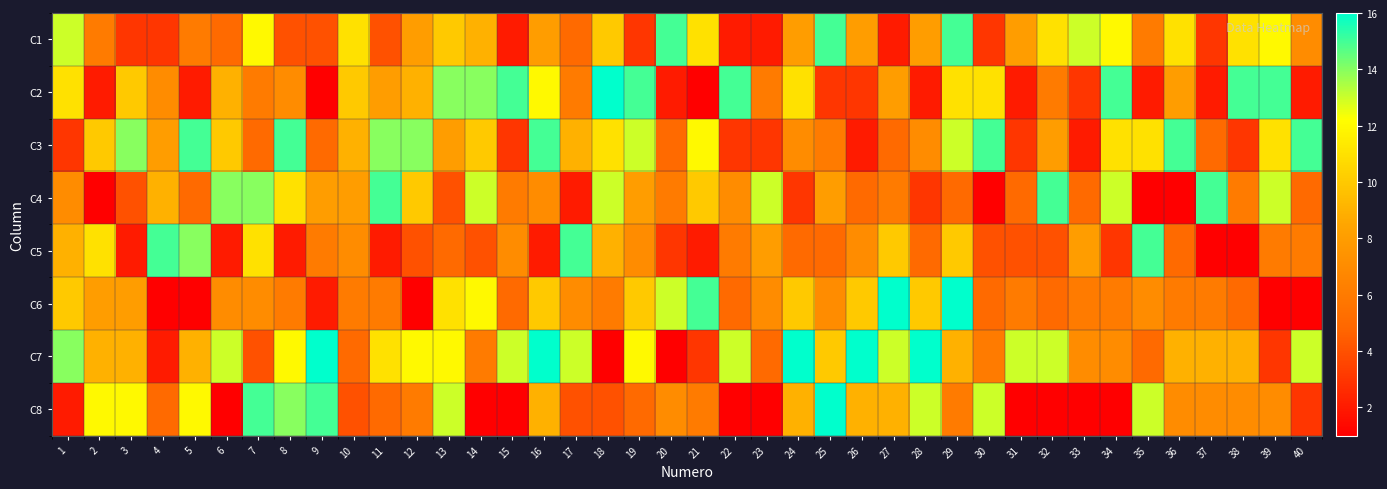

What is the difference between the highest and lowest values at 19?

12